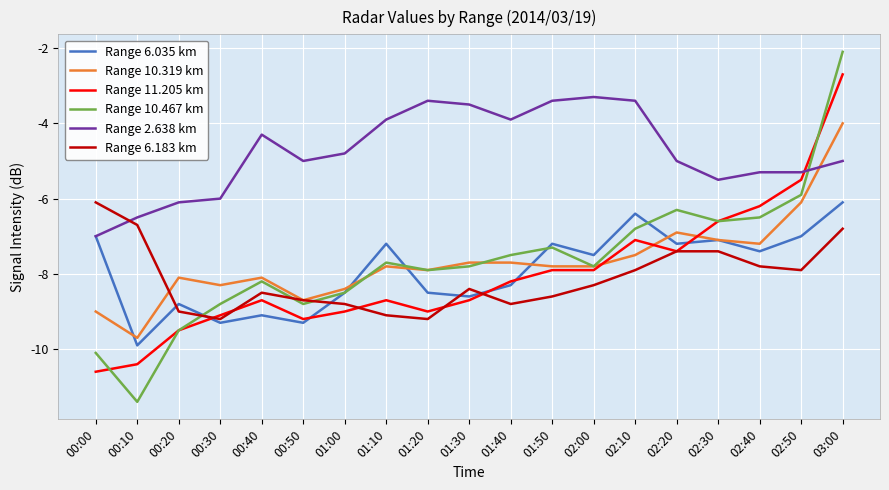

Which label corresponds to the smallest value in the chart?

00:10